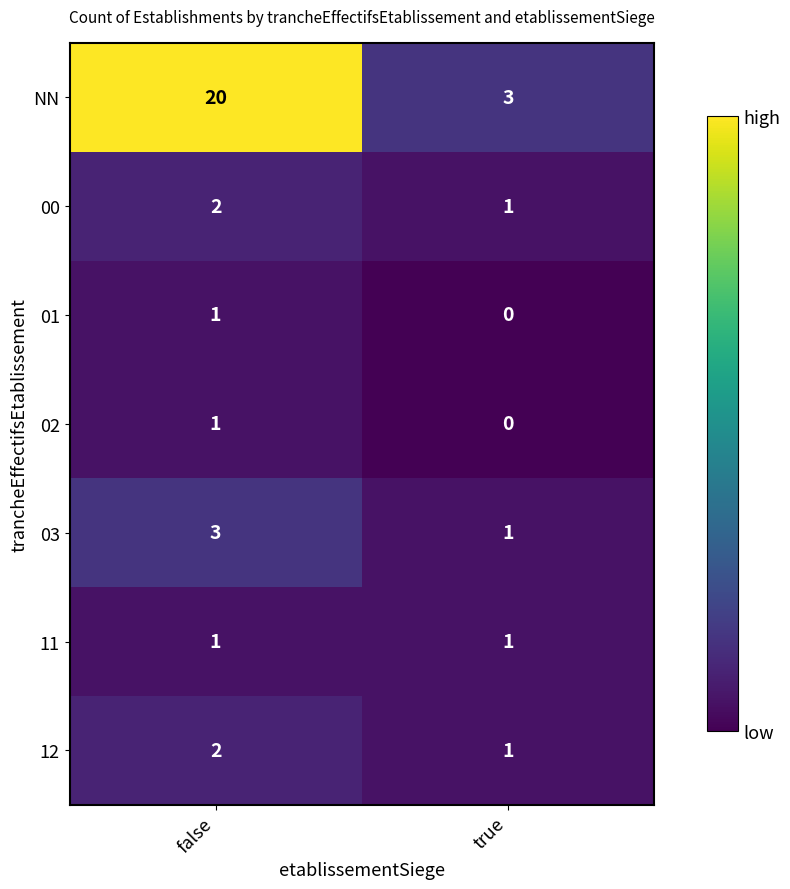

Reading right to left, extract all data points from this chart.

NN: 3	20
00: 1	2
01: 0	1
02: 0	1
03: 1	3
11: 1	1
12: 1	2